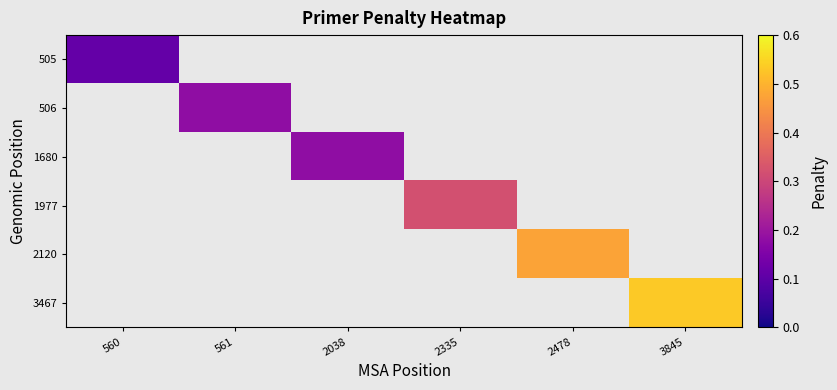

Which series has the largest range (max minus min)?

505